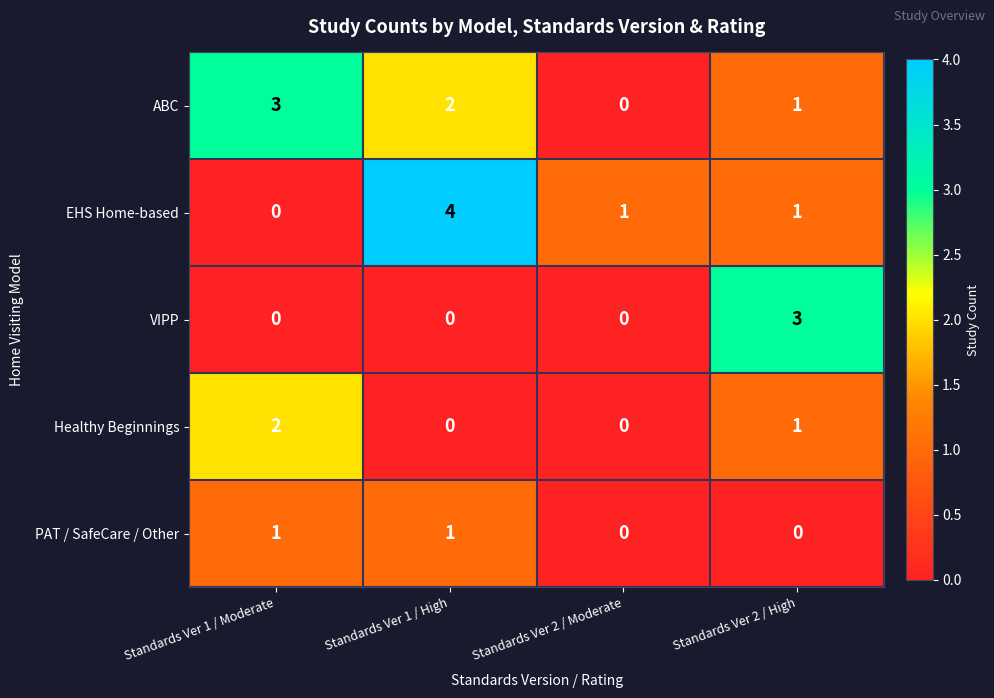

What is the greatest value displayed?

4